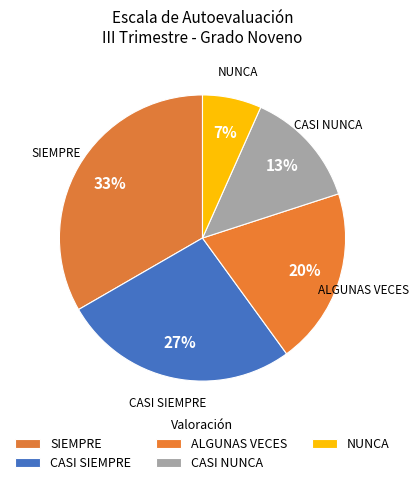

To the nearest percent, what is the combined percentage of CASI SIEMPRE and SIEMPRE?

60%